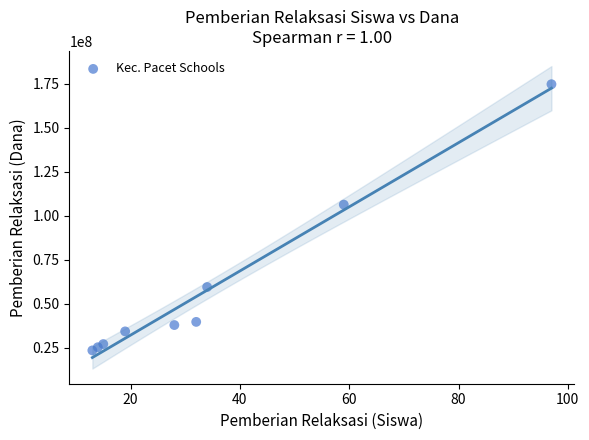

What Y value in the scatter plot is closest to 99000000?

106200000